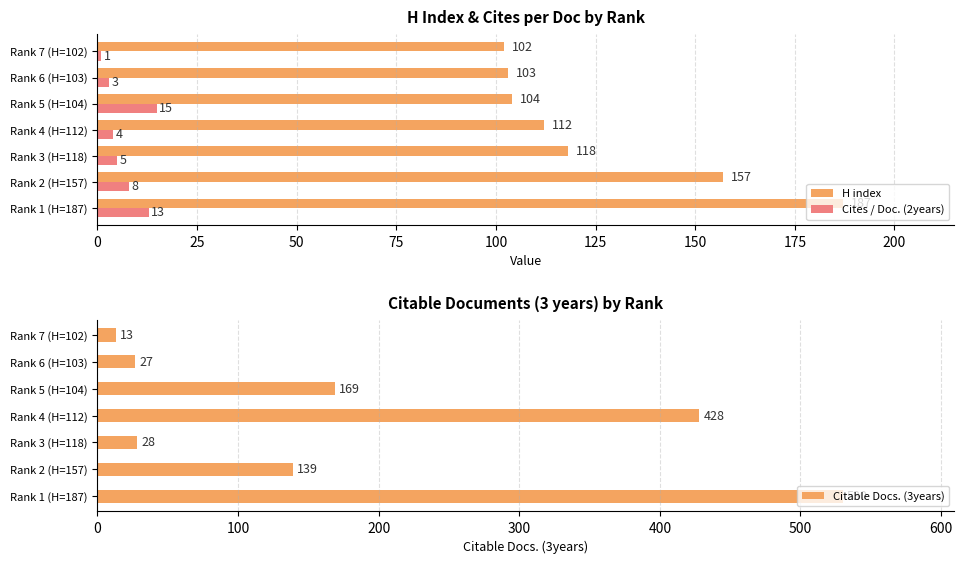

Which category has the lowest value in the Cites / Doc. (2years) series?

Rank 7 (H=102)